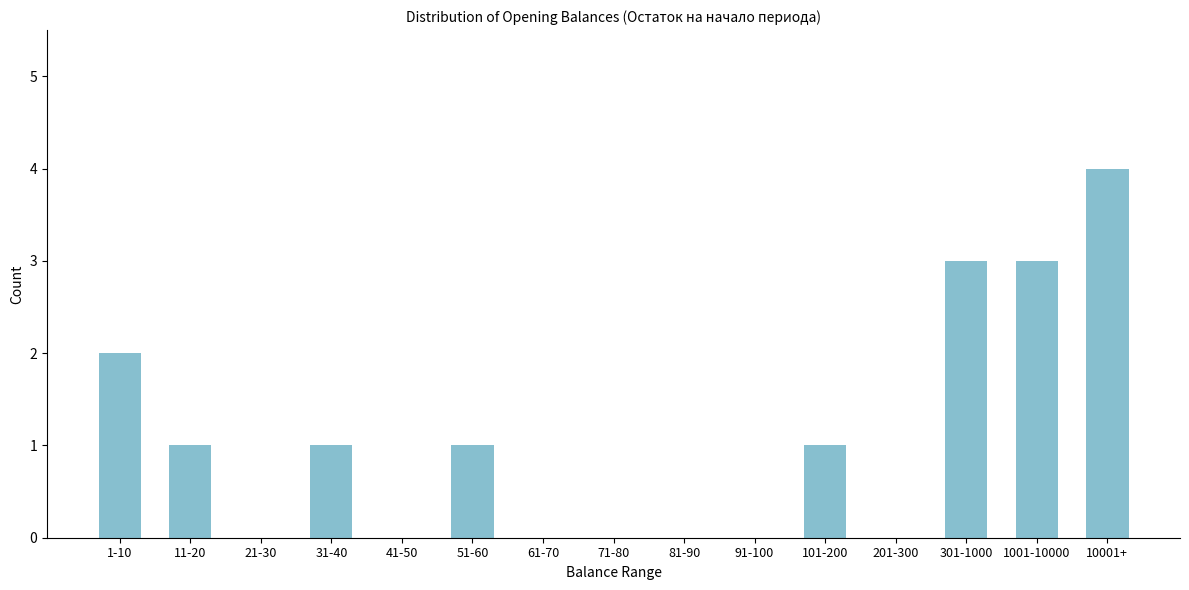

Reading left to right, what are all the values shown in this chart?

1-10=2	11-20=1	21-30=0	31-40=1	41-50=0	51-60=1	61-70=0	71-80=0	81-90=0	91-100=0	101-200=1	201-300=0	301-1000=3	1001-10000=3	10001+=4